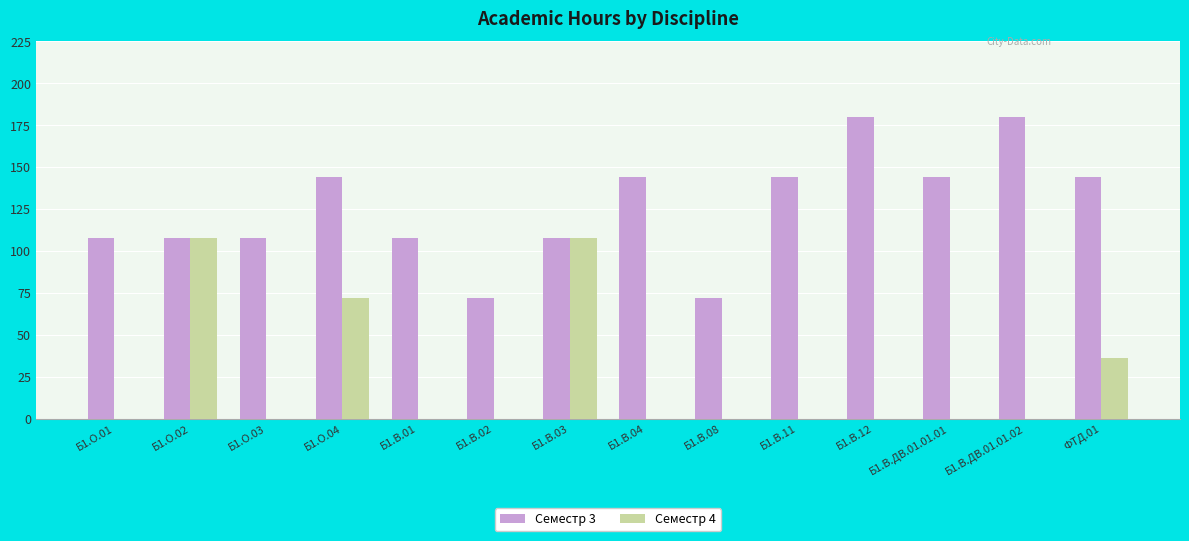

What is the sum of the Семестр 4 values at Б1.В.04 and Б1.В.03?

108